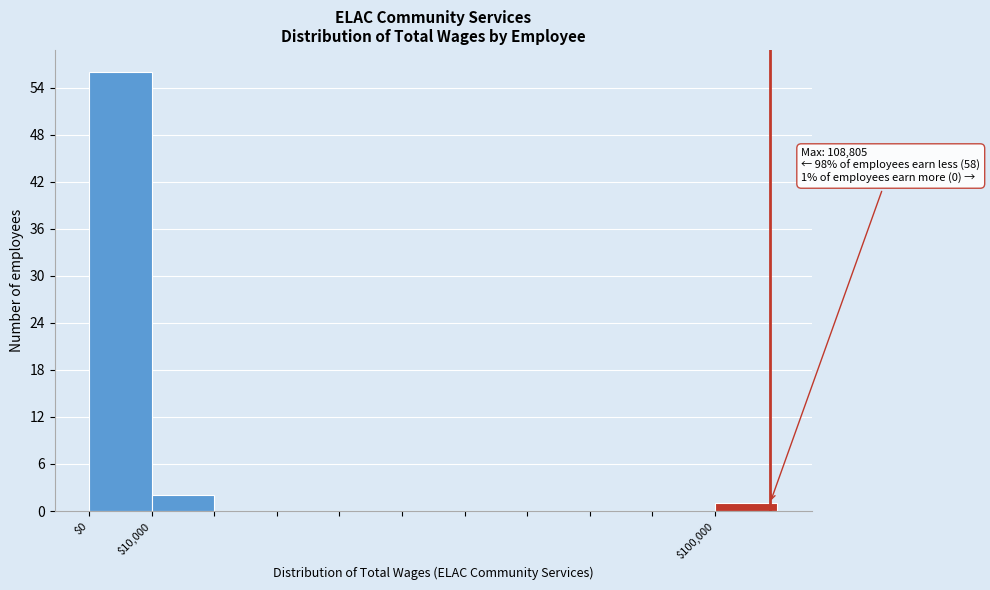

Which range on the x-axis has the tallest bar?

0 to 10000